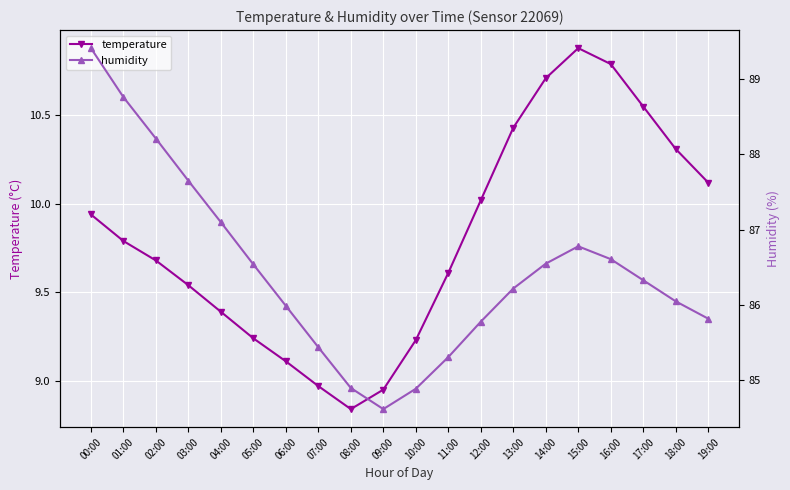

Which series has the largest range (max minus min)?

humidity